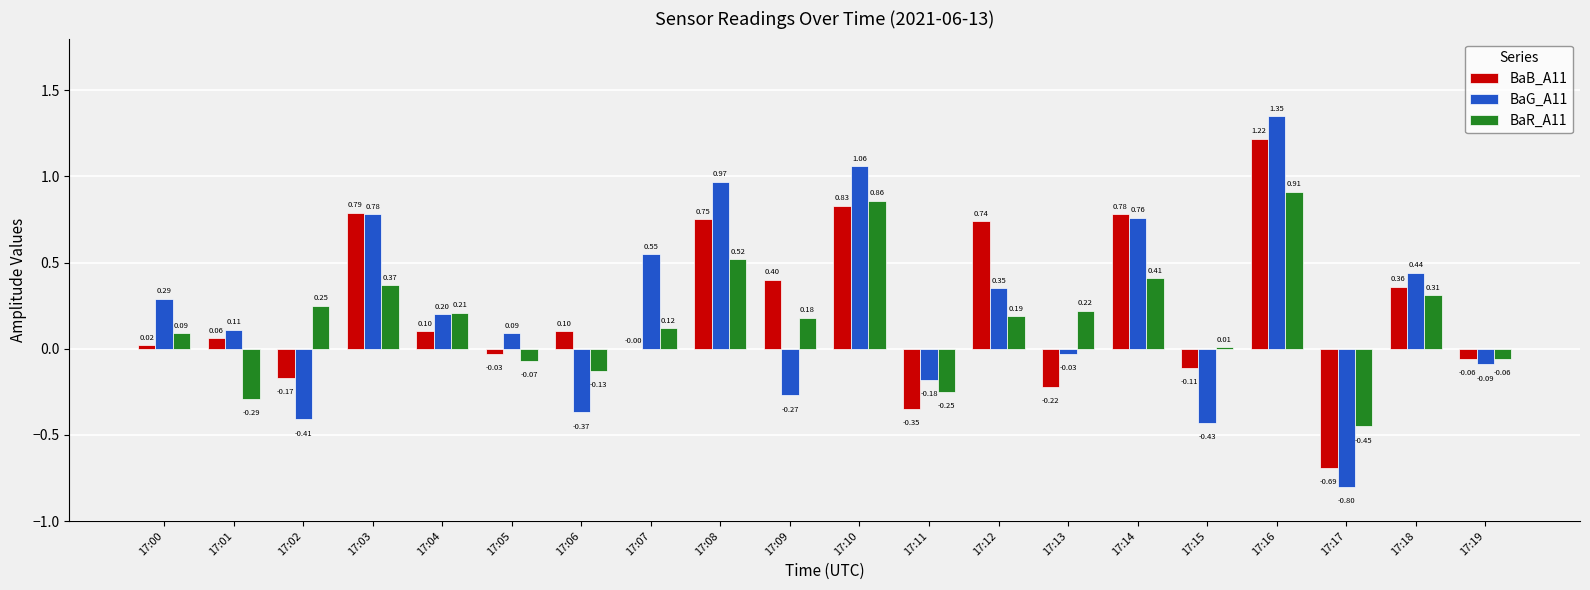

Which series changed the most between 17:01 and 17:11?

BaB_A11